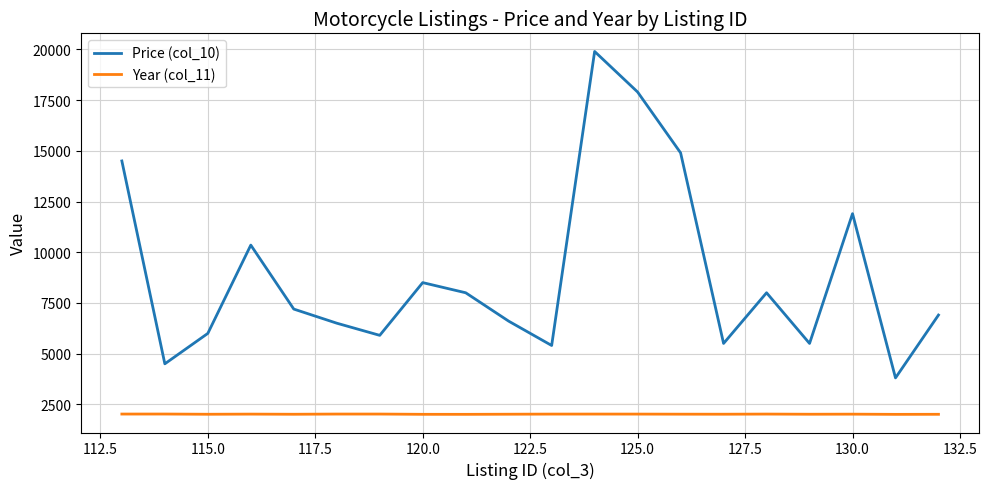

Rank the series by their maximum value, from lowest to highest.

Year (col_11), Price (col_10)